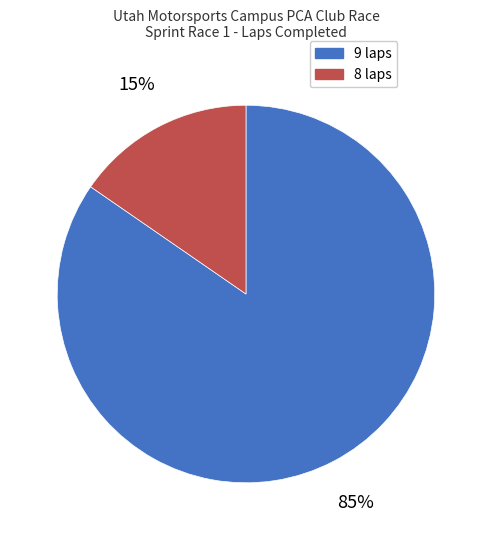

Which slice represents more than half of the pie?

9 laps